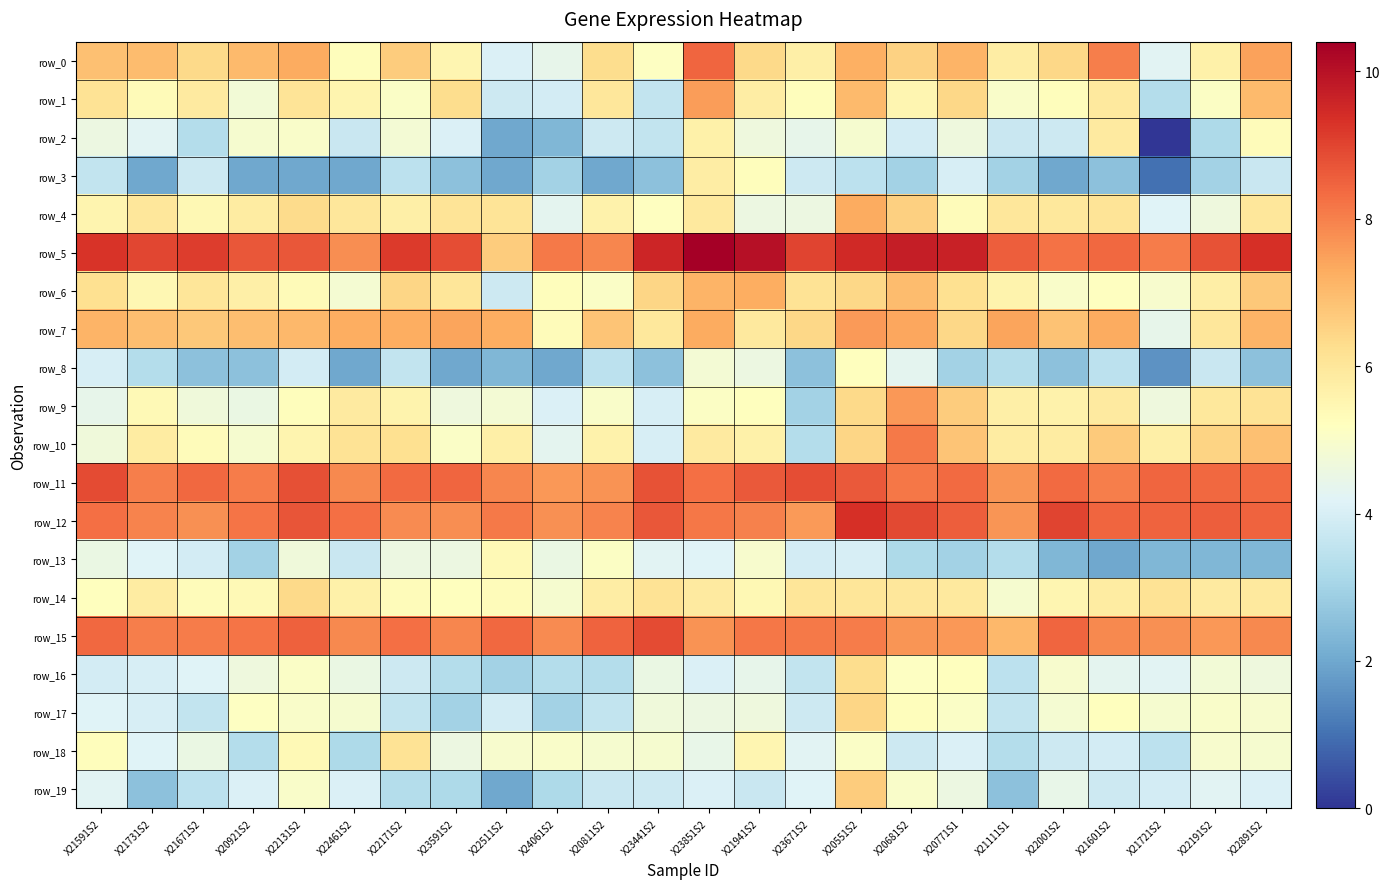

Which category has the highest value in the row_10 series?

X20681S2